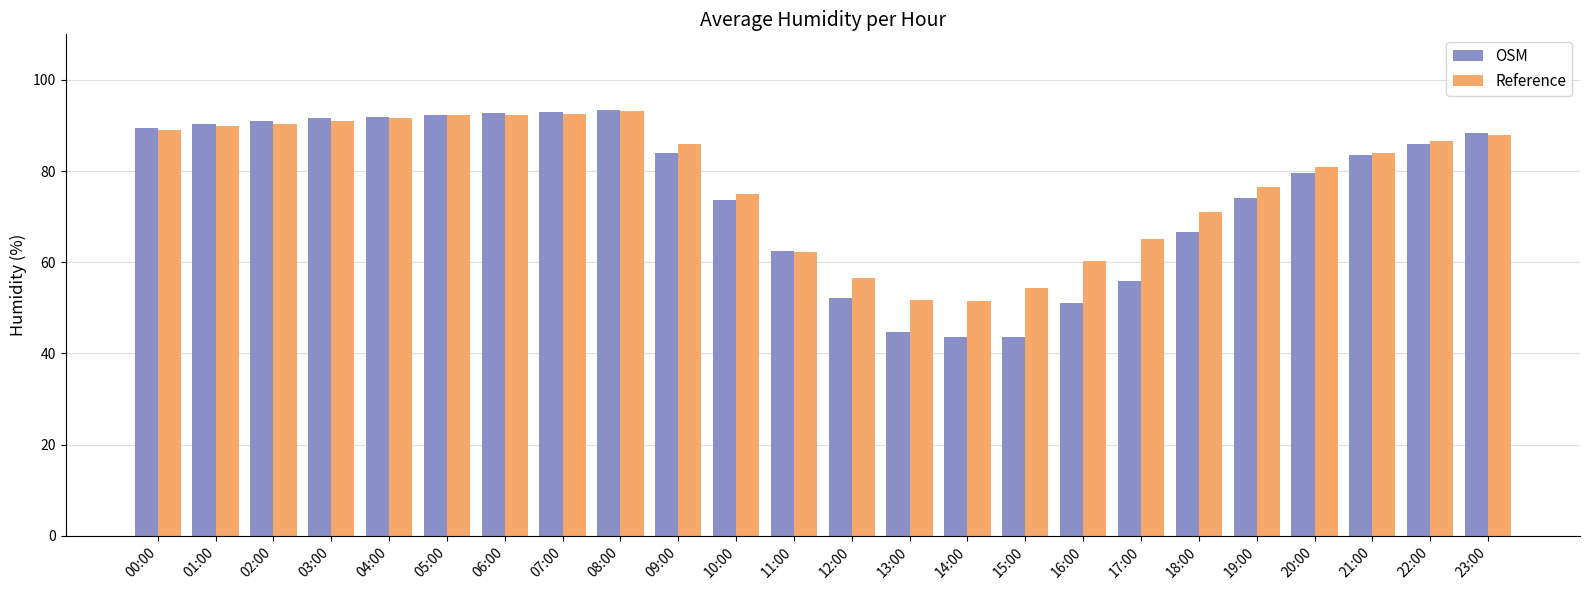

What is the maximum value for OSM?

93.3